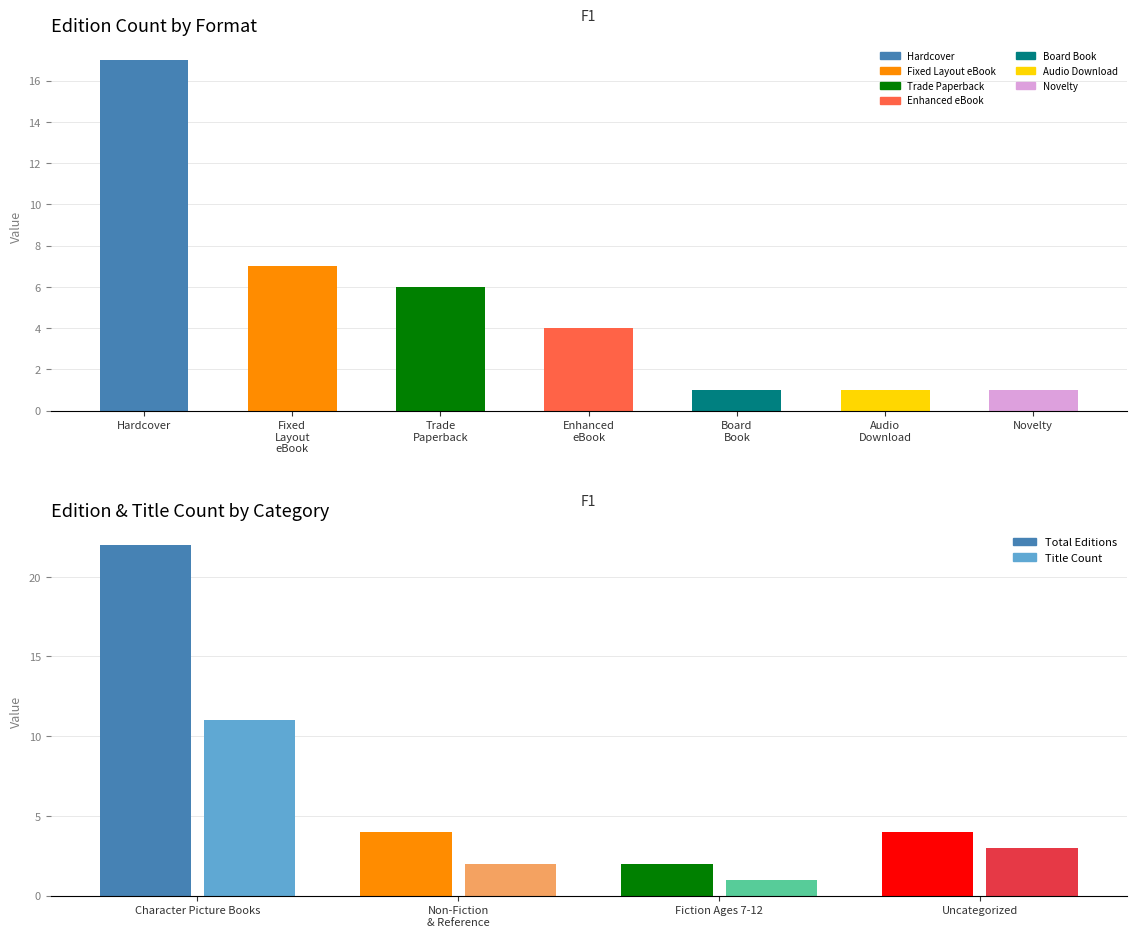

What is the minimum value for Title Count?

1